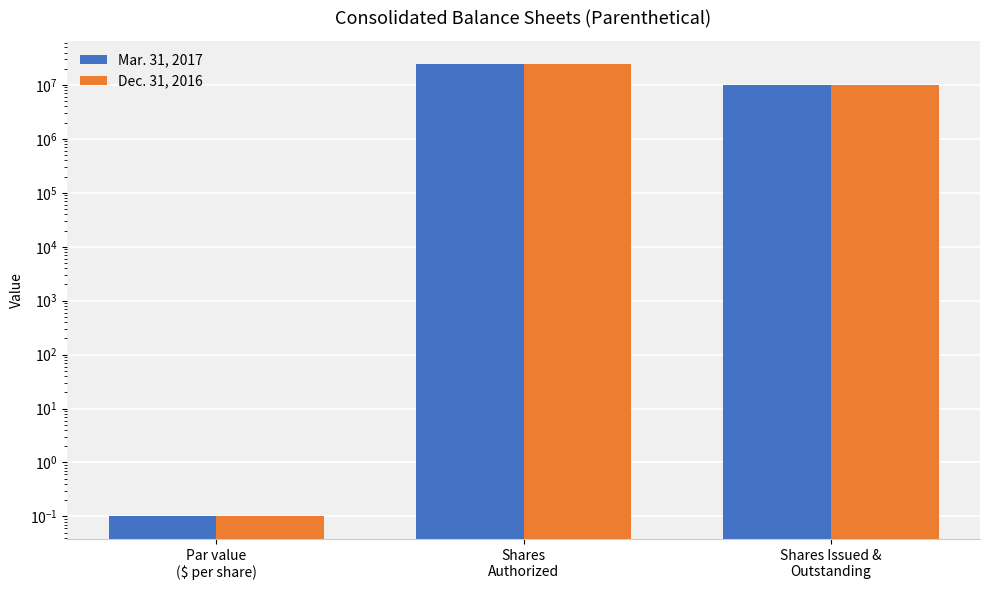

Which series has the largest range (max minus min)?

Mar. 31, 2017